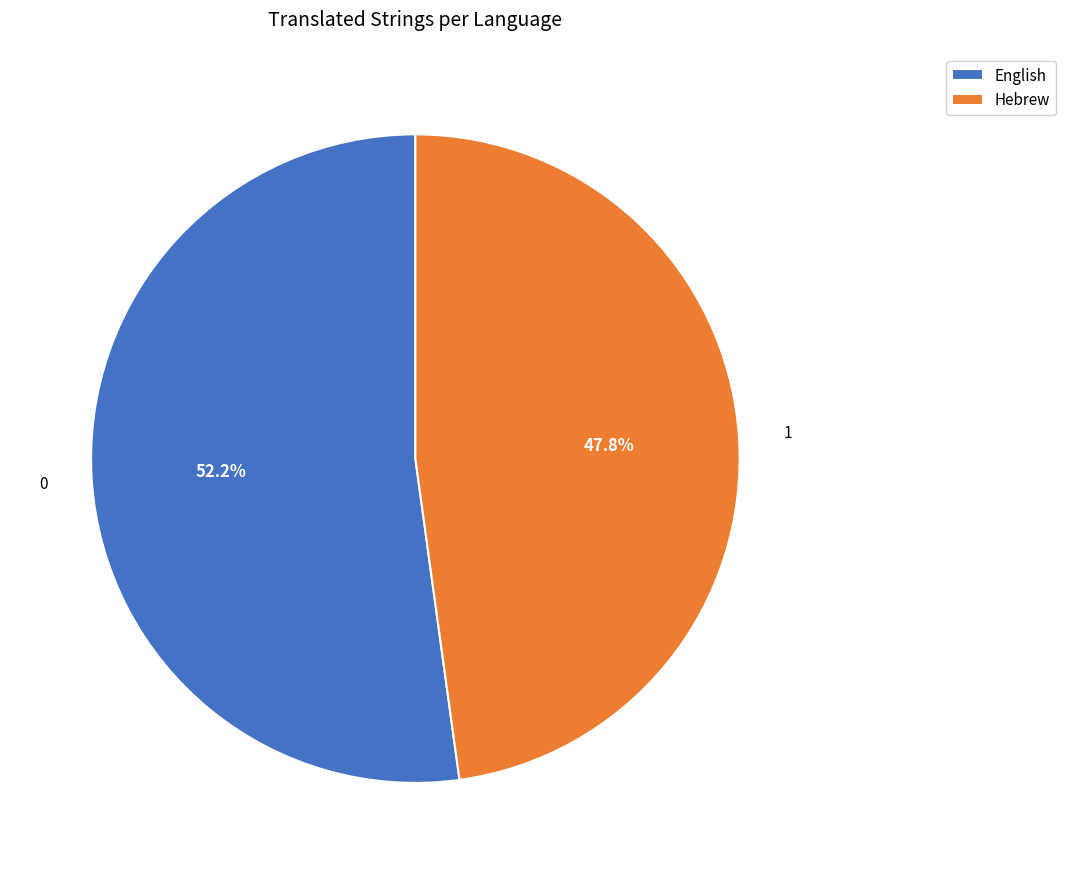

What is the majority slice?

English